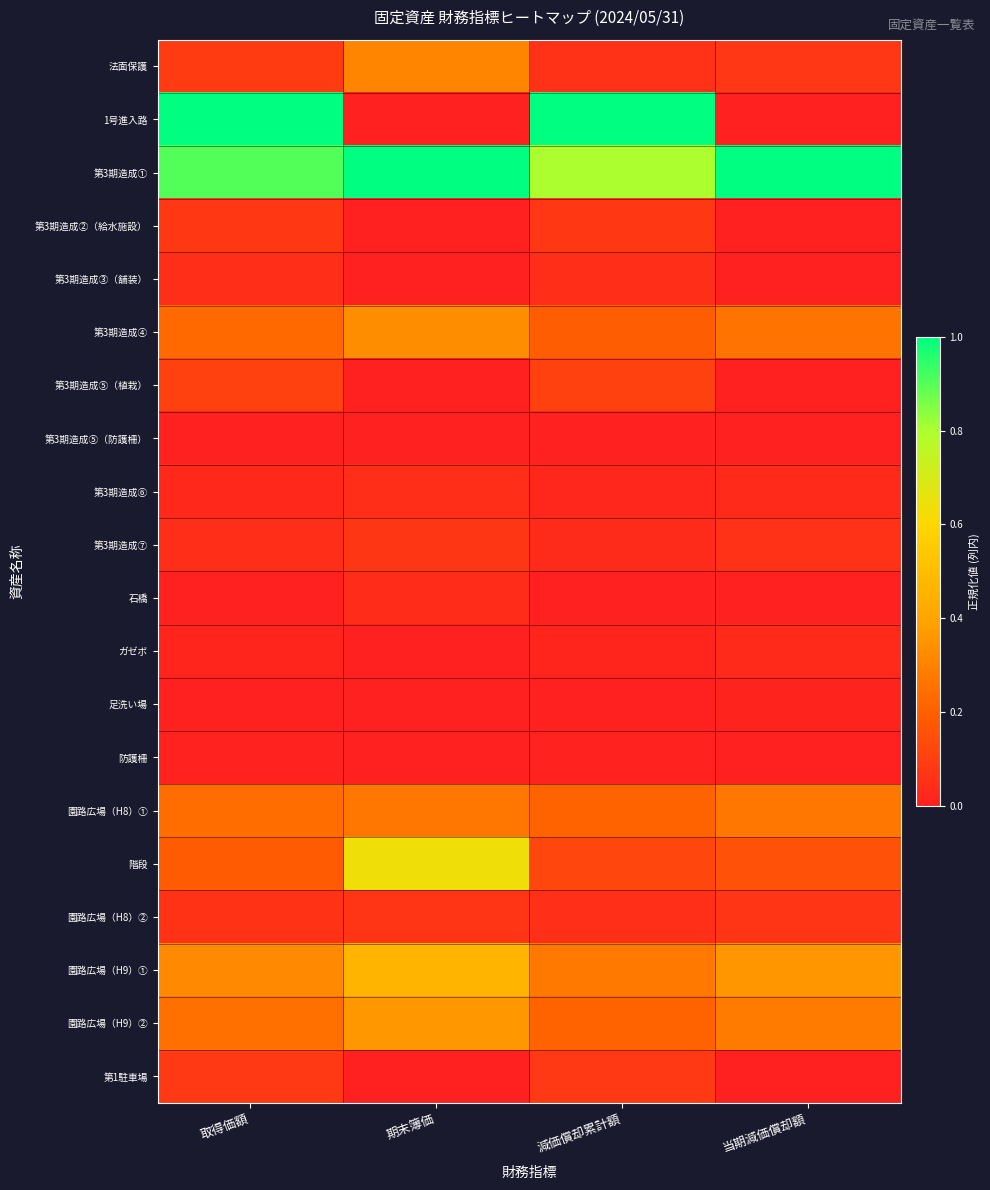

Reading left to right, extract all data points from this chart.

法面保護: 取得価額=0.1	期末簿価=0.3	減価償却累計額=0.1	当期減価償却額=0.1
1号進入路: 取得価額=1.0	期末簿価=0.0	減価償却累計額=1.0	当期減価償却額=0.0
第3期造成①: 取得価額=0.9	期末簿価=1.0	減価償却累計額=0.8	当期減価償却額=1.0
第3期造成②（給水施設）: 取得価額=0.1	期末簿価=0.0	減価償却累計額=0.1	当期減価償却額=0.0
第3期造成③（舗装）: 取得価額=0.0	期末簿価=0.0	減価償却累計額=0.0	当期減価償却額=0.0
第3期造成④: 取得価額=0.2	期末簿価=0.3	減価償却累計額=0.2	当期減価償却額=0.3
第3期造成⑤（植栽）: 取得価額=0.1	期末簿価=0.0	減価償却累計額=0.1	当期減価償却額=0.0
第3期造成⑤（防護柵）: 取得価額=0.0	期末簿価=0.0	減価償却累計額=0.0	当期減価償却額=0.0
第3期造成⑥: 取得価額=0.0	期末簿価=0.0	減価償却累計額=0.0	当期減価償却額=0.0
第3期造成⑦: 取得価額=0.0	期末簿価=0.1	減価償却累計額=0.0	当期減価償却額=0.1
石橋: 取得価額=0.0	期末簿価=0.0	減価償却累計額=0.0	当期減価償却額=0.0
ガゼボ: 取得価額=0.0	期末簿価=0.0	減価償却累計額=0.0	当期減価償却額=0.0
足洗い場: 取得価額=0.0	期末簿価=0.0	減価償却累計額=0.0	当期減価償却額=0.0
防護柵: 取得価額=0.0	期末簿価=0.0	減価償却累計額=0.0	当期減価償却額=0.0
園路広場（H8）①: 取得価額=0.2	期末簿価=0.3	減価償却累計額=0.2	当期減価償却額=0.3
階段: 取得価額=0.2	期末簿価=0.6	減価償却累計額=0.1	当期減価償却額=0.2
園路広場（H8）②: 取得価額=0.1	期末簿価=0.1	減価償却累計額=0.1	当期減価償却額=0.1
園路広場（H9）①: 取得価額=0.3	期末簿価=0.5	減価償却累計額=0.3	当期減価償却額=0.4
園路広場（H9）②: 取得価額=0.2	期末簿価=0.4	減価償却累計額=0.2	当期減価償却額=0.3
第1駐車場: 取得価額=0.1	期末簿価=0.0	減価償却累計額=0.1	当期減価償却額=0.0